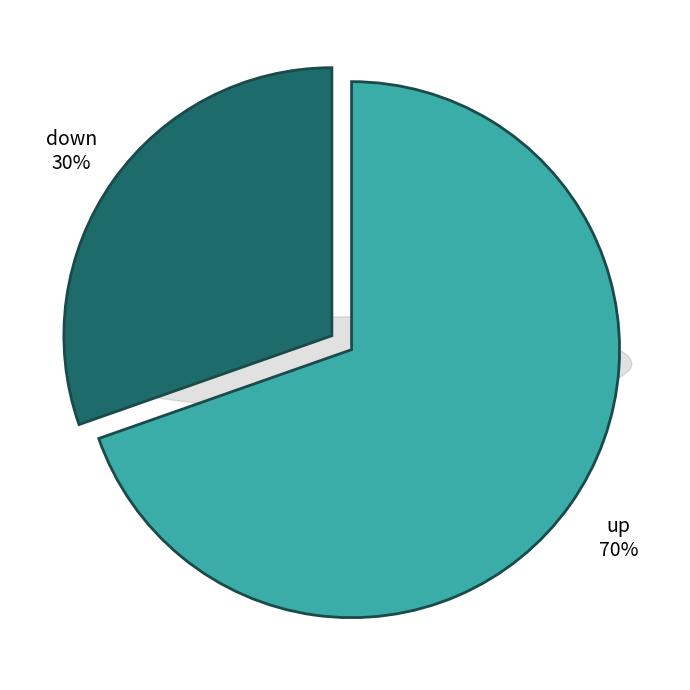

Is there a majority slice in this chart?

Yes